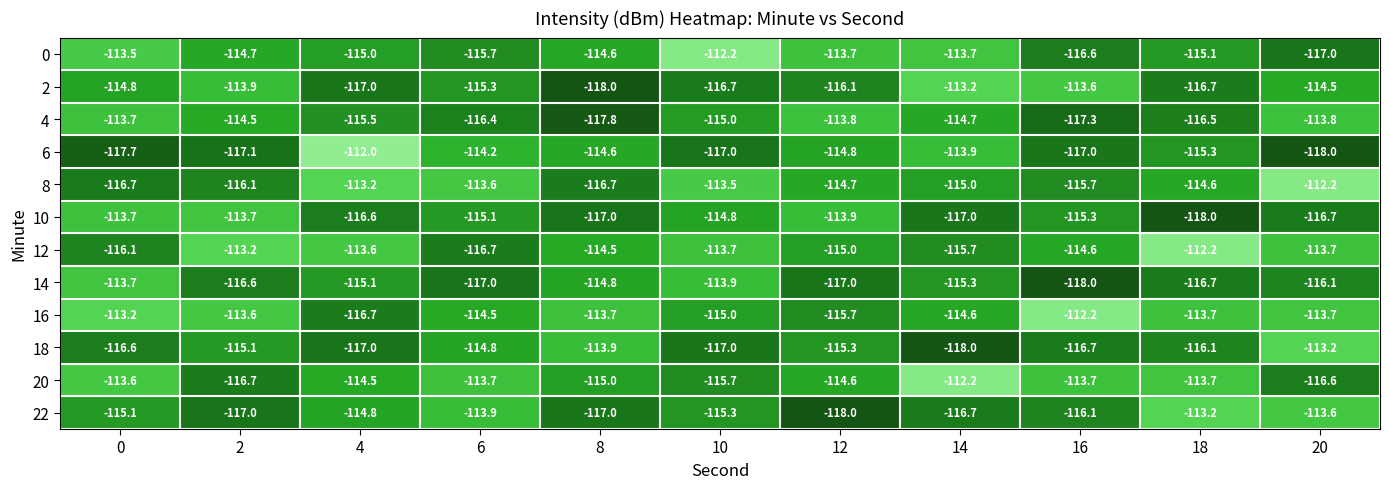

At how many categories does at least one series exceed -115?

11